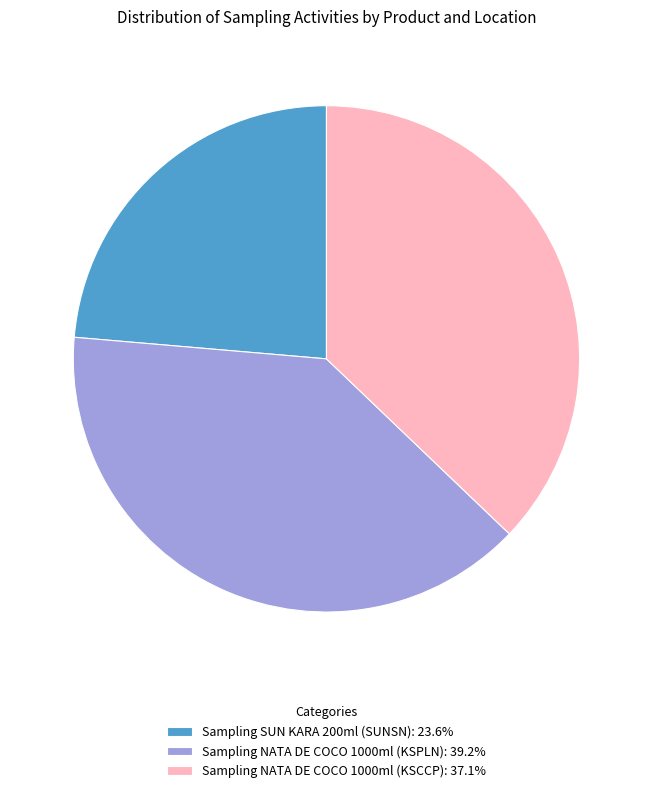

Is the sum of Sampling SUN KARA 200ml (SUNSN): 23.6% and Sampling NATA DE COCO 1000ml (KSCCP): 37.1% greater than half?

Yes